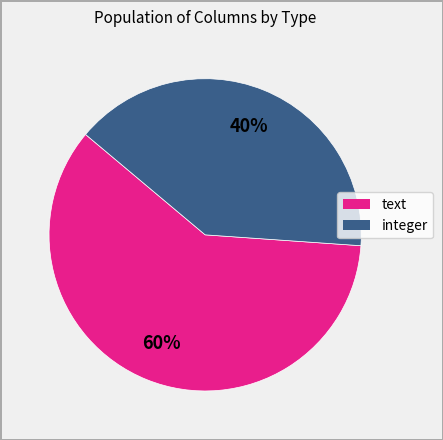

Between text and integer, which is larger?

text